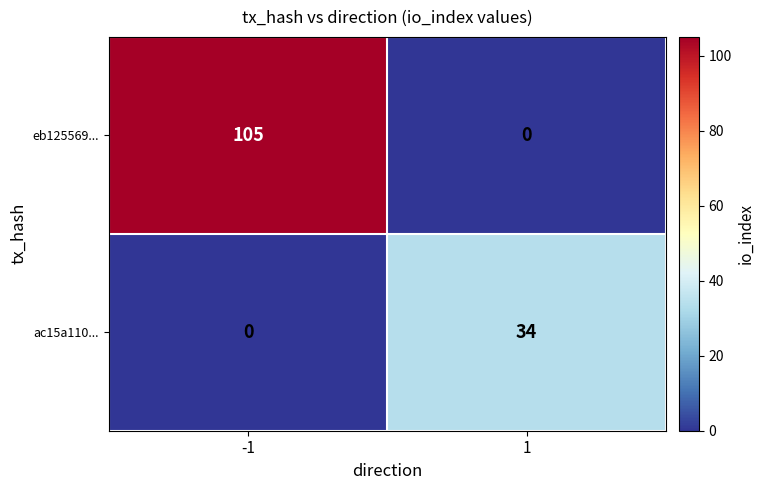

True or false: ac15a110... has a value of 0 at -1.

True